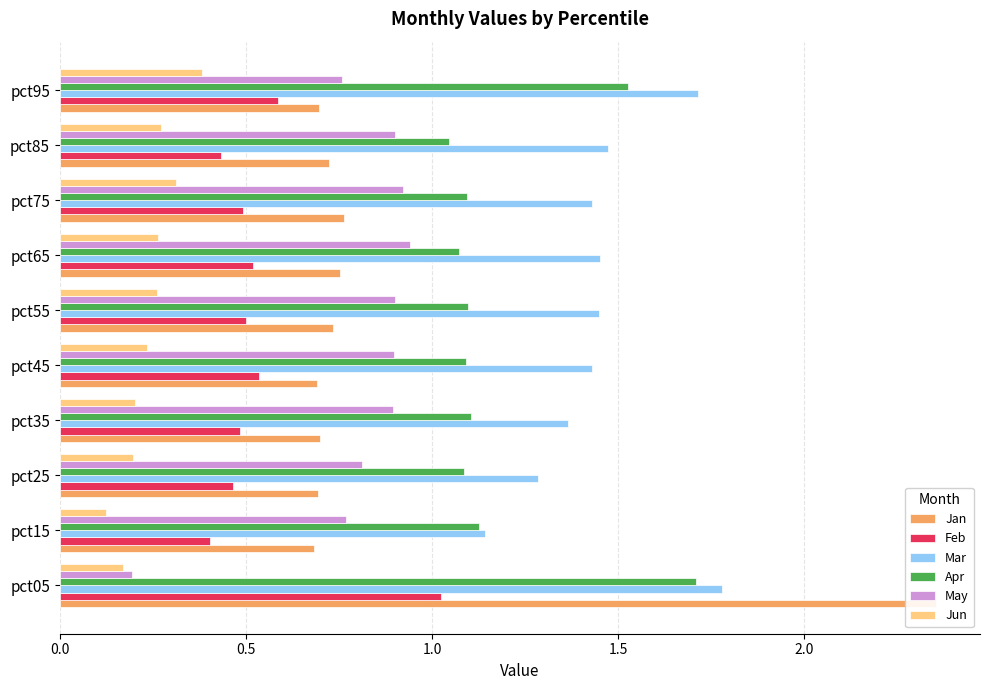

List the labels in order of May value, smallest first.

0.0, 9, 0.5, 1.0, 1.5, 2.0, 8, 2.5, 7, 6